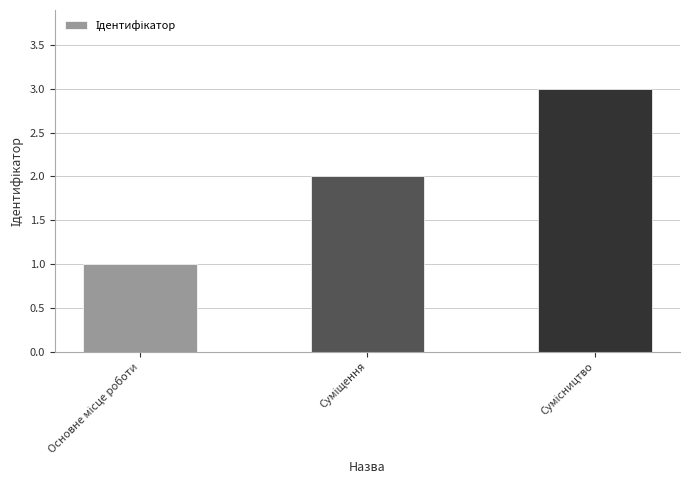

What is the greatest value displayed?

3